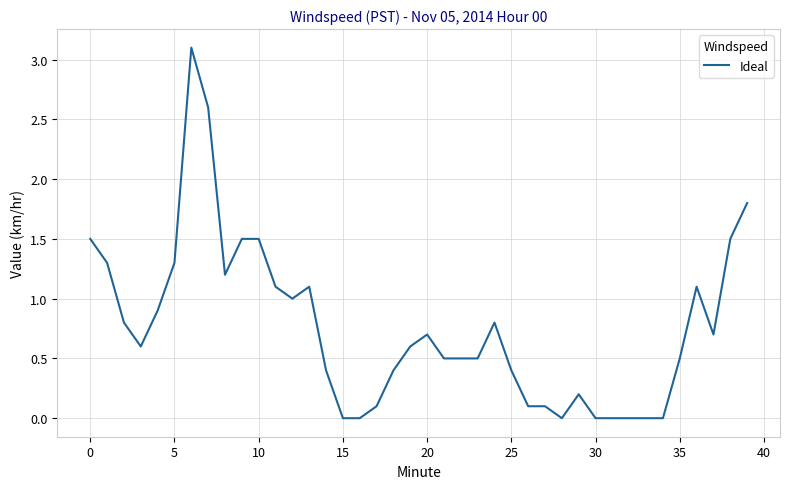

Does the chart have visible grid lines?

Yes